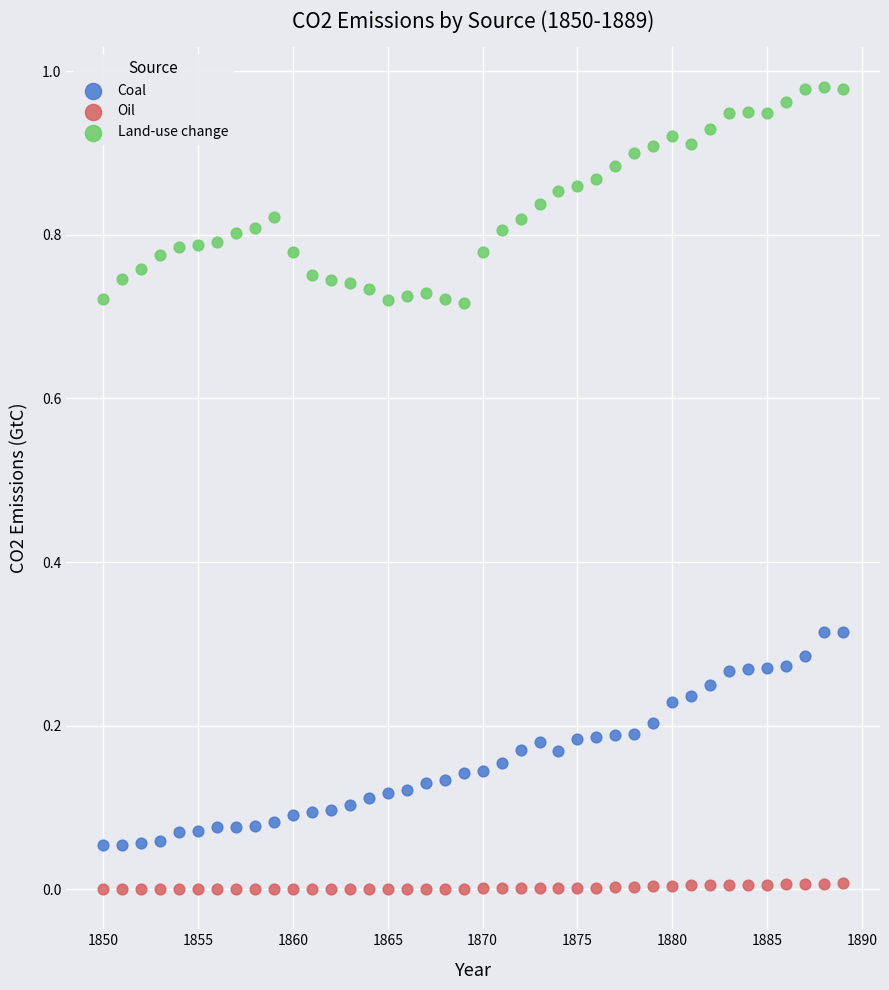

Which series reaches the maximum Y coordinate?

Land-use change